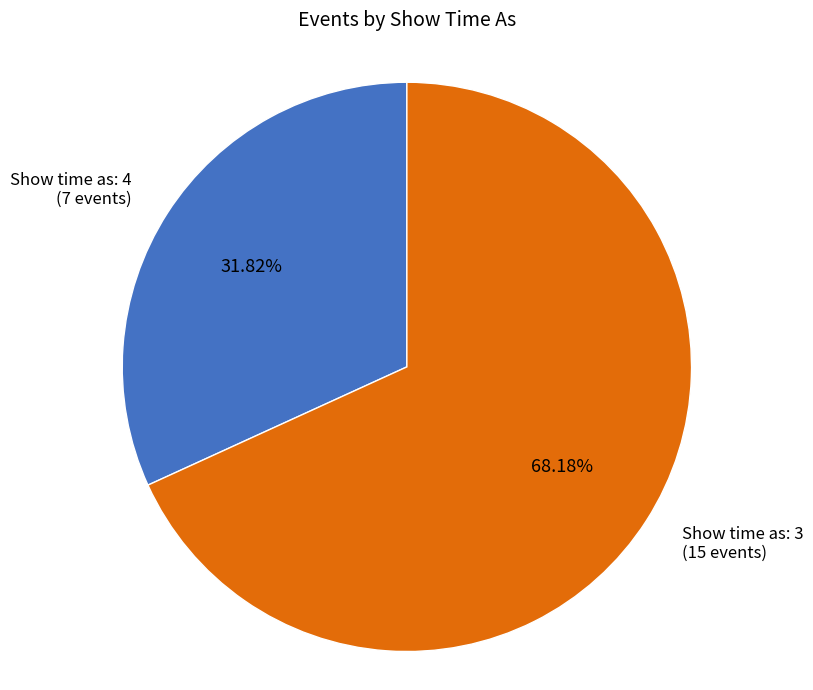

Is there a majority slice in this chart?

Yes